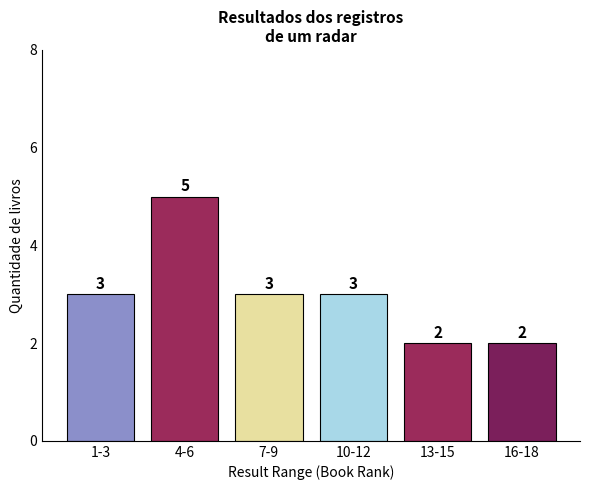

Reading left to right, transcribe all the data shown in this chart.

3	5	3	3	2	2